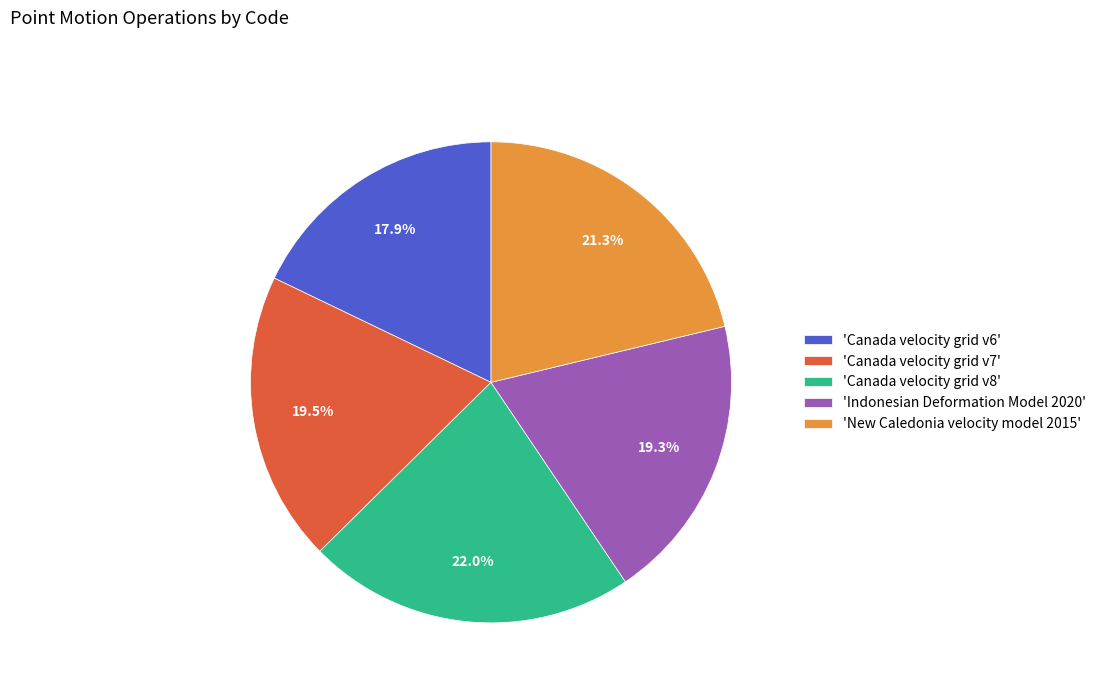

What percentage is NOT represented by 'Canada velocity grid v8'?

78.0%